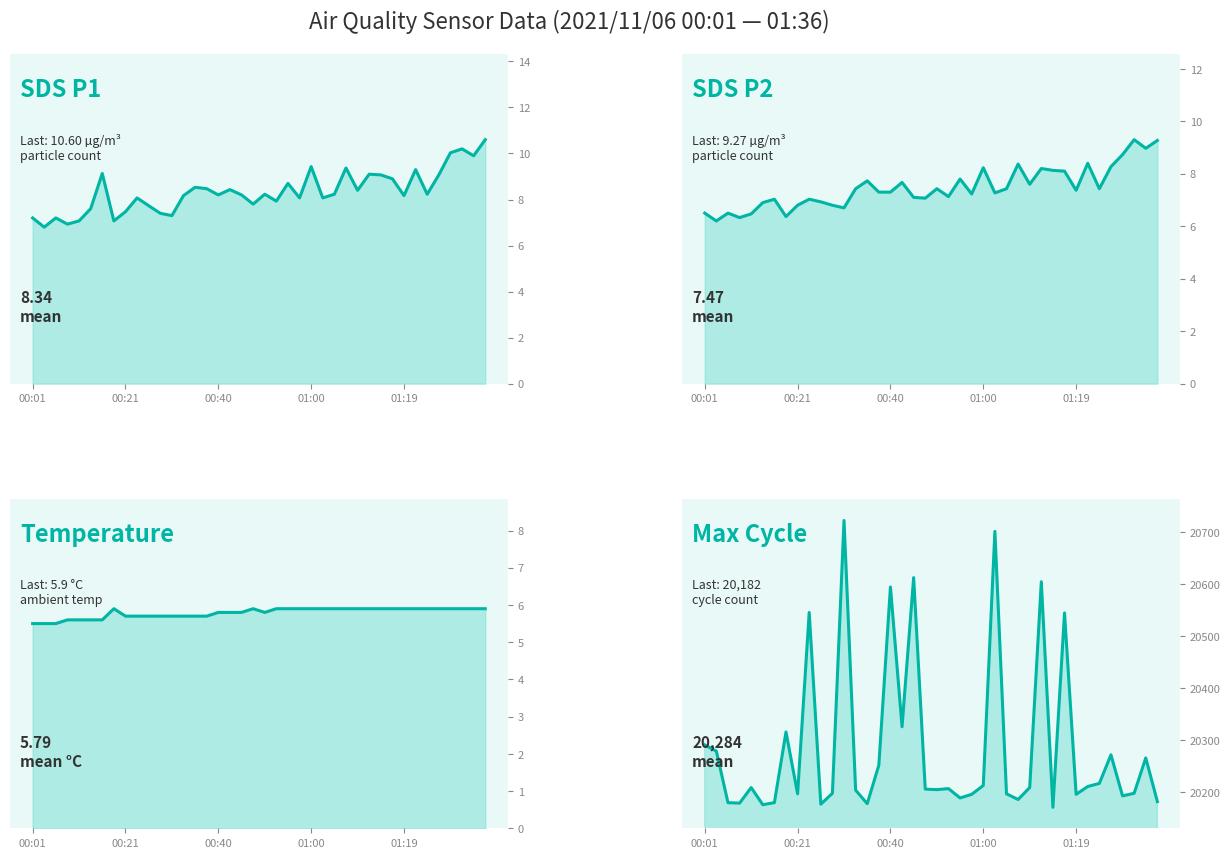

How many data points in SDS_P1 are less than 8?

13